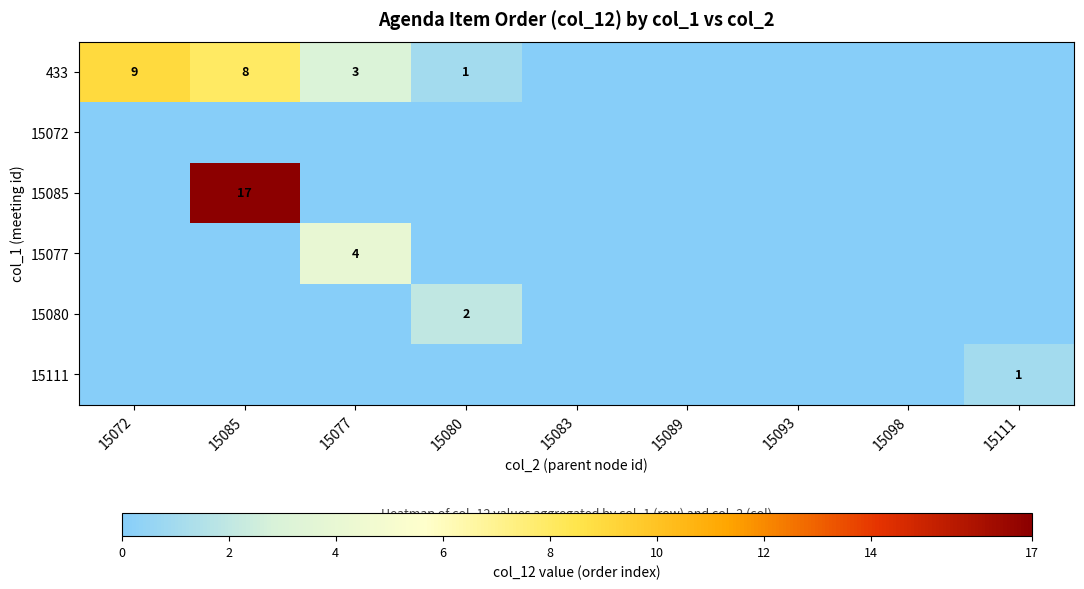

True or false: 433 has a value of -3 at 15111.

False